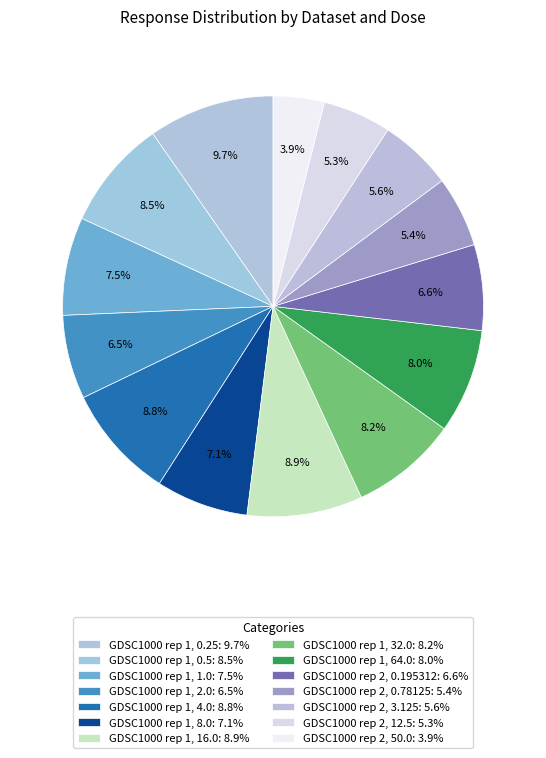

Between GDSC1000 rep 1, 1.0 and GDSC1000 rep 1, 16.0, which is larger?

GDSC1000 rep 1, 16.0